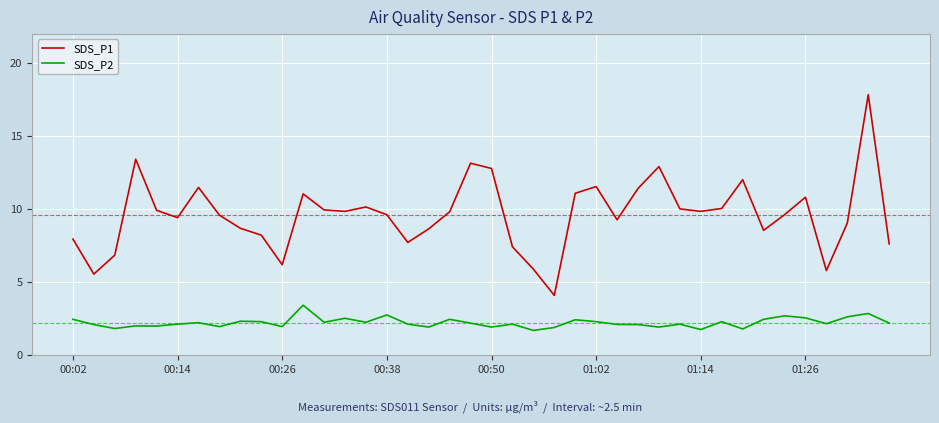

What is the difference between the second highest and second lowest values in the SDS_P2 series?

1.1